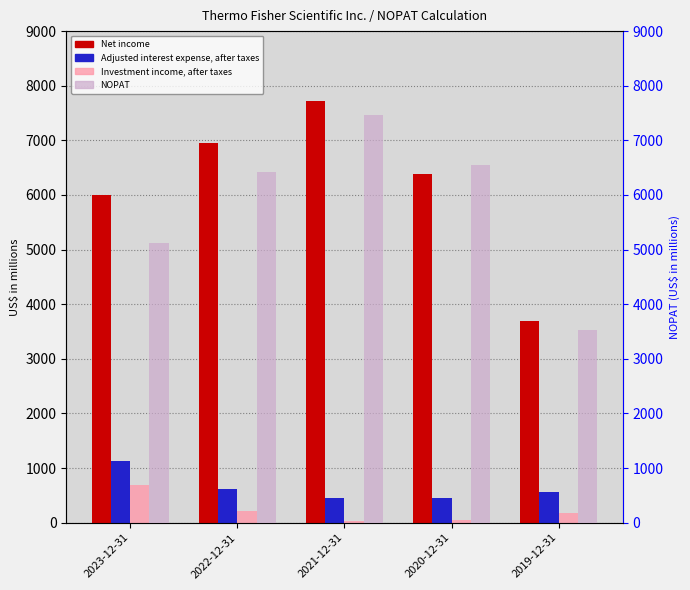

What is the sum of the Adjusted interest expense, after taxes values at 2023-12-31 and 2021-12-31?

1588